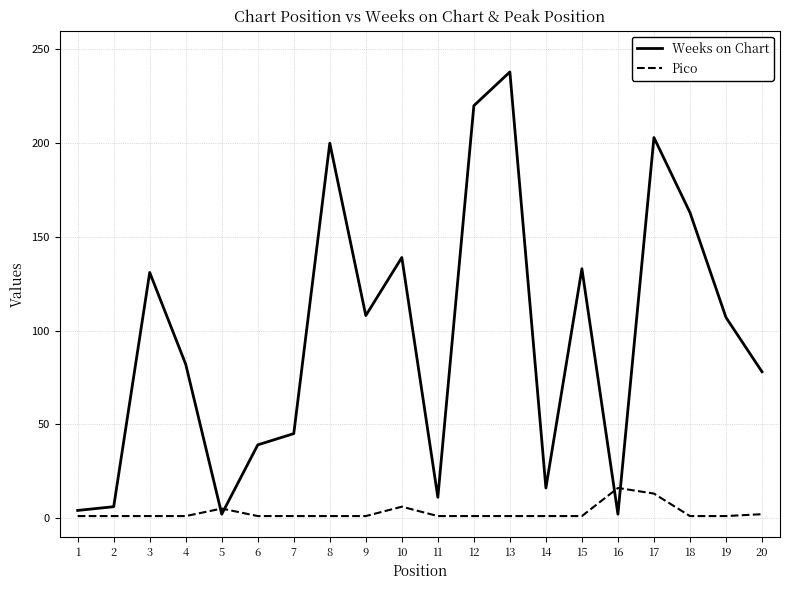

What is the difference between the maximum and minimum values in the Weeks on Chart series?

236